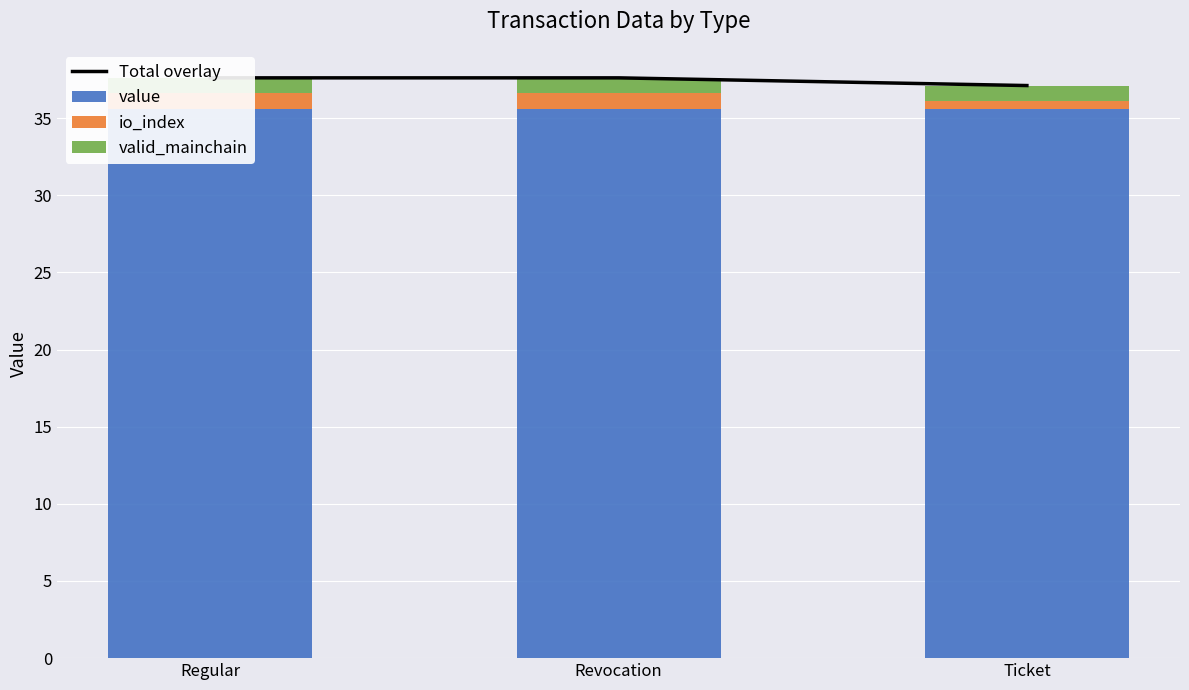

List the labels in order of io_index value, largest first.

Regular, Revocation, Ticket